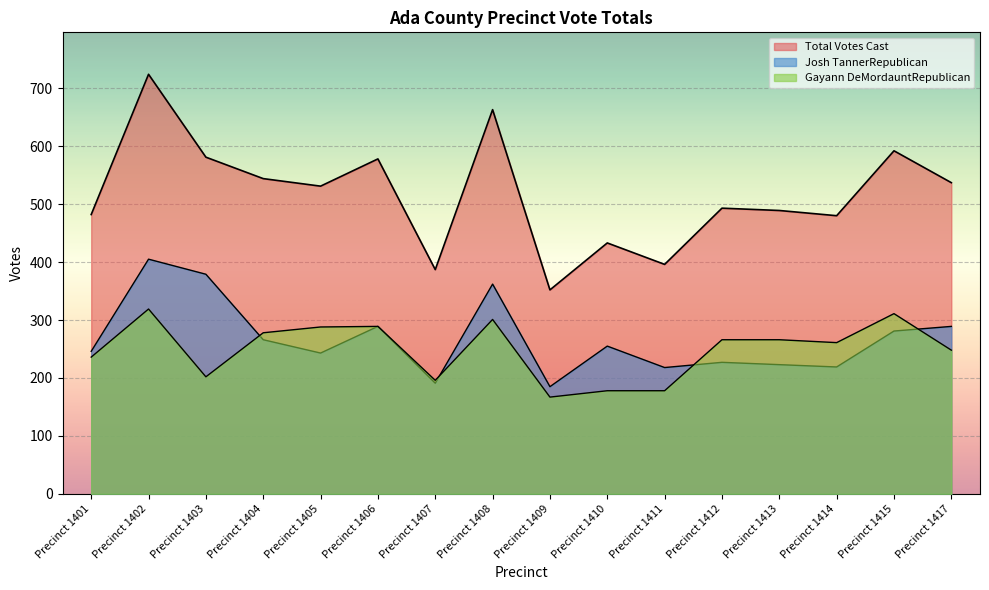

What is the value of the Gayann DeMordauntRepublican point at the 8th from the left?

301